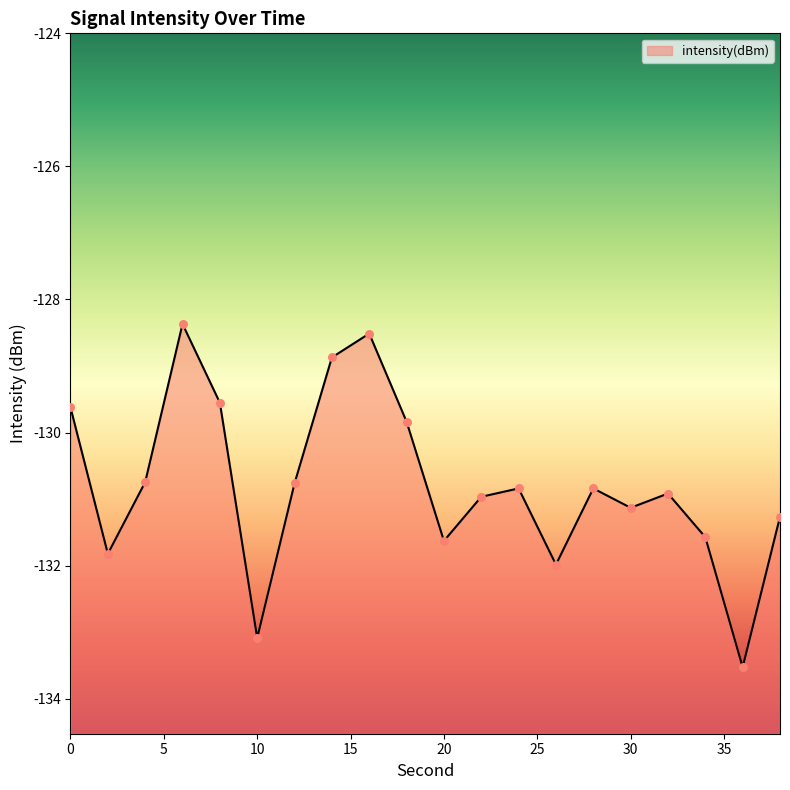

What is the change in value from 18 to 24?

-1.0